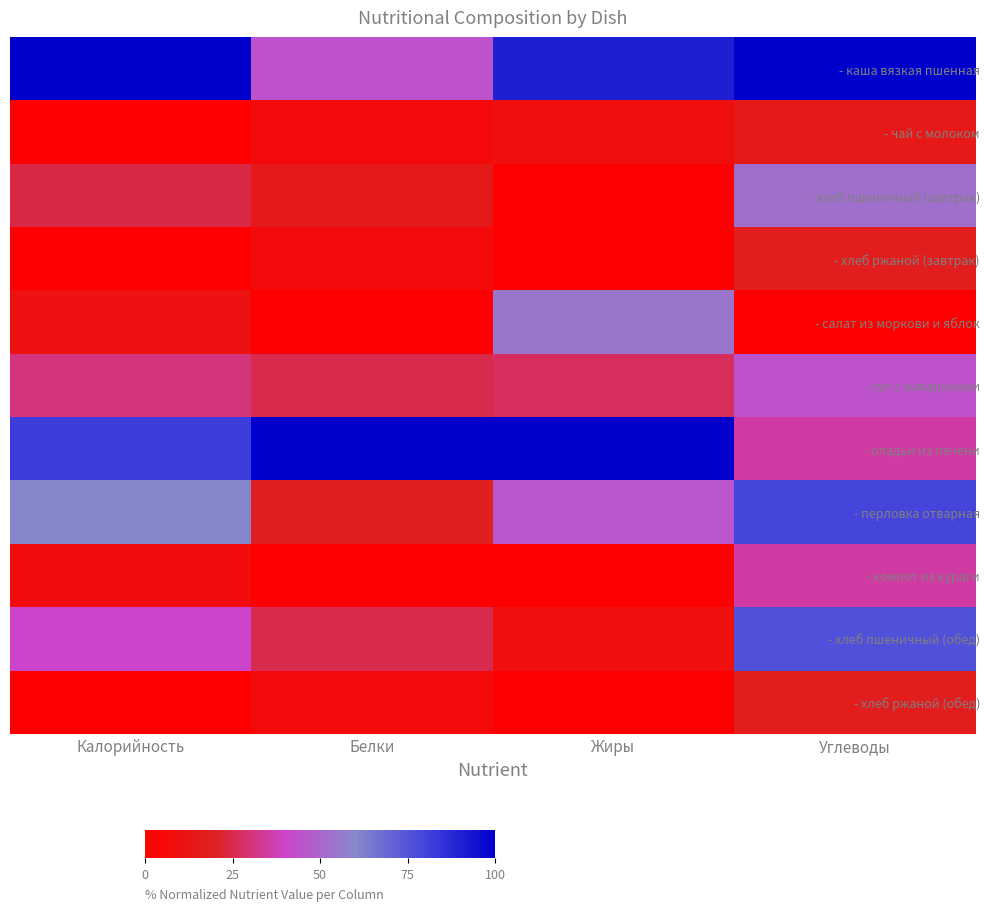

Reading left to right, what are all the values shown in this chart?

- каша вязкая пшенная: Калорийность=100.0	Белки=43.8	Жиры=90.9	Углеводы=100.0
- чай с молоком: Калорийность=0.0	Белки=6.2	Жиры=9.1	Углеводы=14.7
- хлеб пшеничный (завтрак): Калорийность=24.3	Белки=15.0	Жиры=0.1	Углеводы=52.9
- хлеб ржаной (завтрак): Калорийность=0.0	Белки=6.2	Жиры=0.0	Углеводы=17.6
- салат из моркови и яблок: Калорийность=10.3	Белки=0.0	Жиры=54.5	Углеводы=0.0
- суп с макаронами: Калорийность=30.8	Белки=25.0	Жиры=27.3	Углеводы=44.1
- оладьи из печени: Калорийность=81.7	Белки=100.0	Жиры=100.0	Углеводы=35.3
- перловка отварная: Калорийность=60.7	Белки=18.8	Жиры=45.5	Углеводы=79.4
- компот из кураги: Калорийность=7.1	Белки=0.0	Жиры=0.0	Углеводы=35.3
- хлеб пшеничный (обед): Калорийность=40.2	Белки=25.0	Жиры=9.1	Углеводы=76.5
- хлеб ржаной (обед): Калорийность=0.0	Белки=6.2	Жиры=0.0	Углеводы=17.6